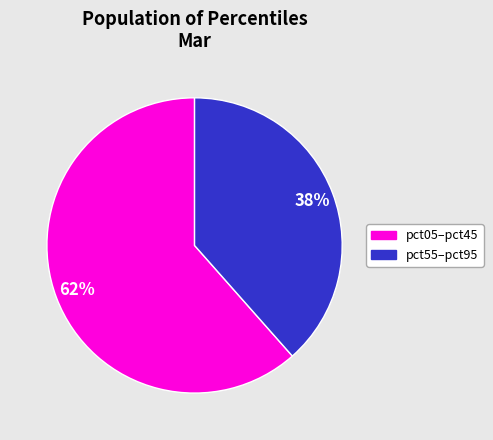

Is there any slice that represents more than half of the pie?

Yes